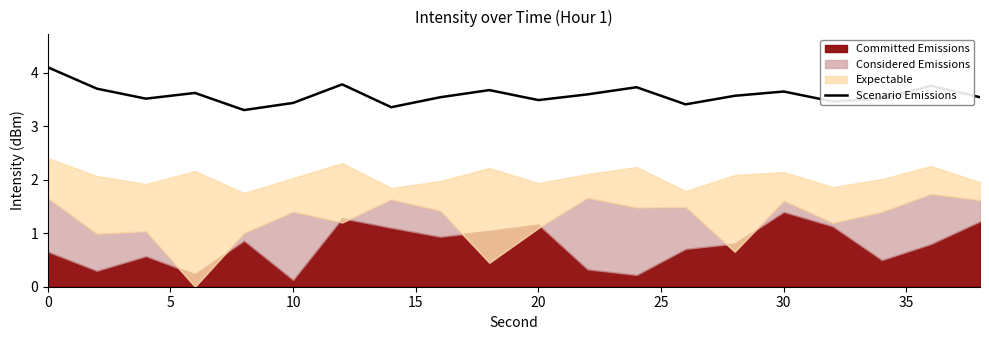

What is the value of the 1st point from the left?

4.1